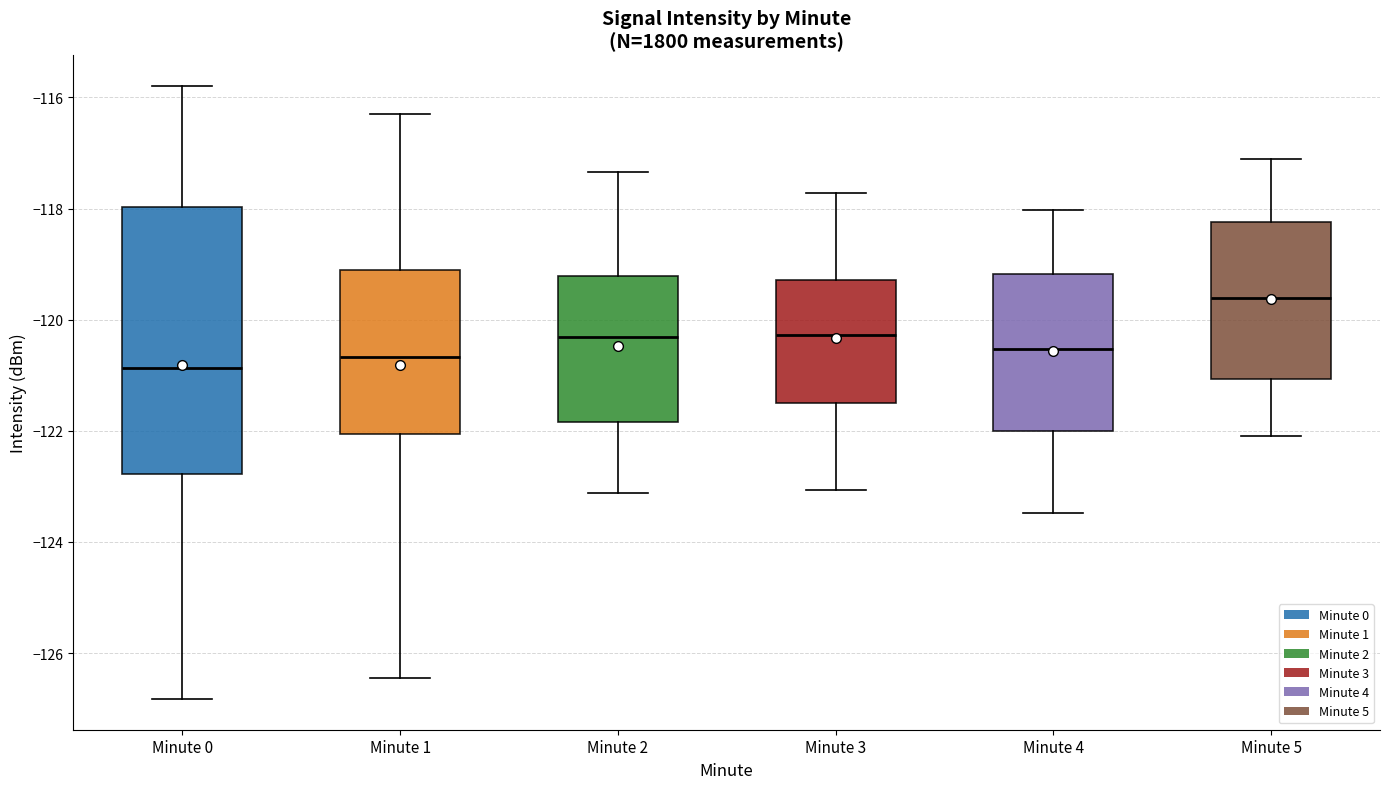

Reading left to right, transcribe this box plot: for each box, give where its median line is, the range the box spans, and where its two whiskers end, as read against the y-axis. The values are not printed on the chart, so give them approximately, as read against the axis.

Minute 0: median -120.8, box -122.8 to -118.0, whiskers -126.8 to -115.8
Minute 1: median -120.6, box -122.0 to -119.2, whiskers -126.4 to -116.2
Minute 2: median -120.4, box -121.8 to -119.2, whiskers -123.2 to -117.4
Minute 3: median -120.2, box -121.6 to -119.2, whiskers -123.0 to -117.8
Minute 4: median -120.6, box -122.0 to -119.2, whiskers -123.4 to -118.0
Minute 5: median -119.6, box -121.0 to -118.2, whiskers -122.2 to -117.2